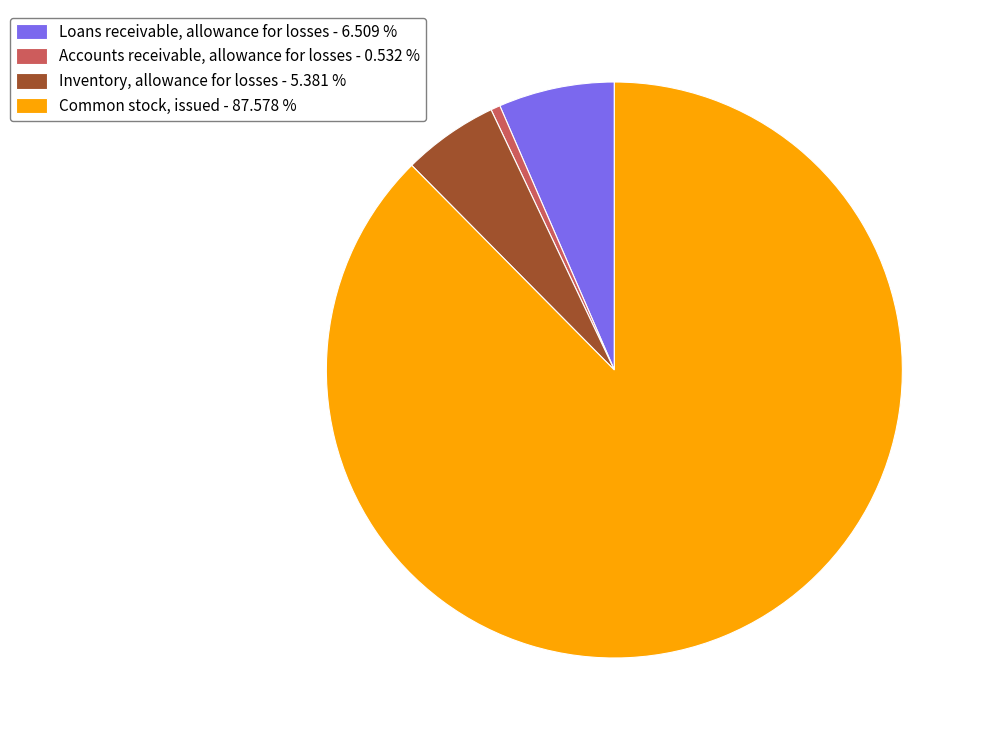

Which category has the biggest portion of the pie?

Common stock, issued